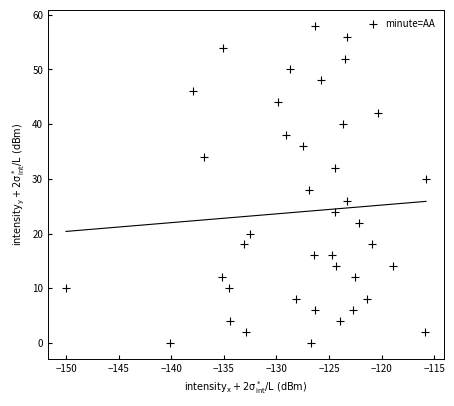

What is the range of Y values (max minus min)?

58